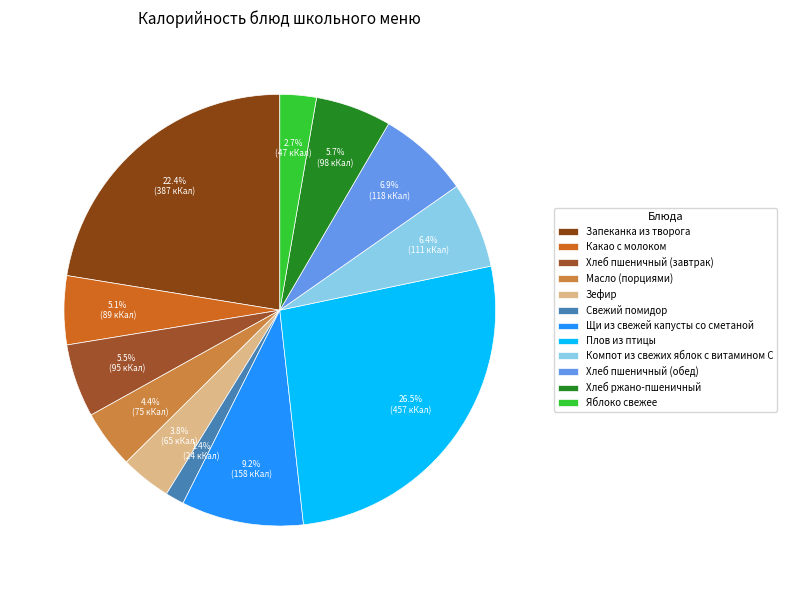

Does Хлеб пшеничный (обед) account for over 50% of the chart?

No